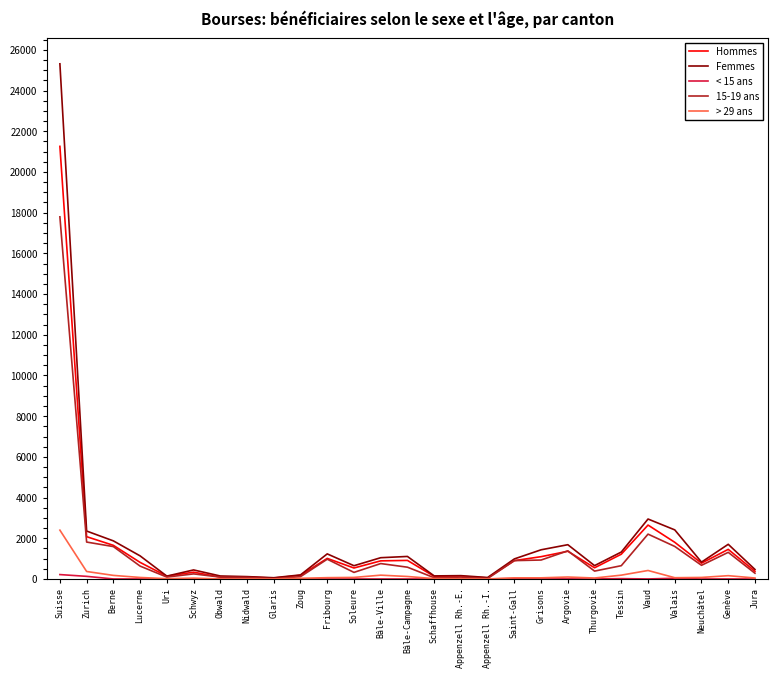

How many lines are shown in the chart?

5